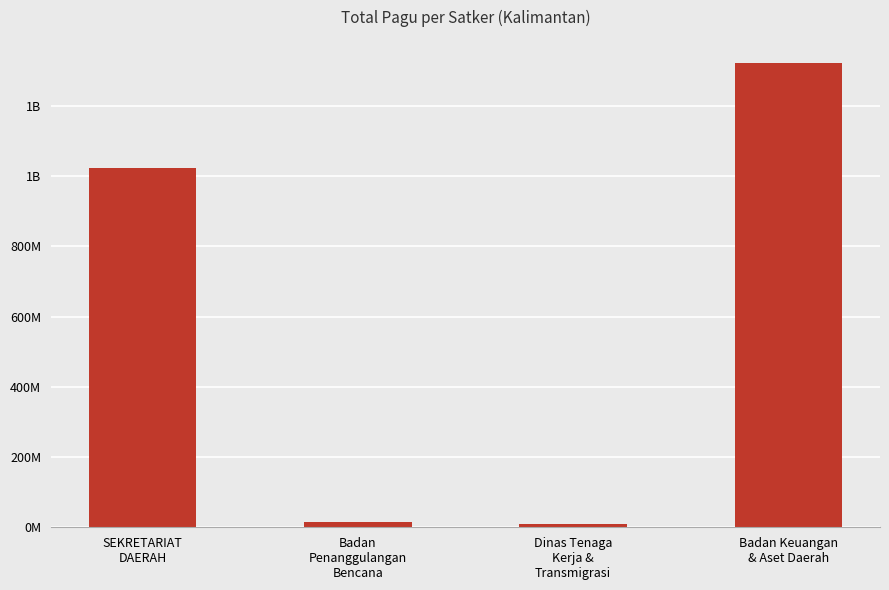

Reading left to right, list all the values displayed in this chart.

1023038000	14700000	9740826	1321793126